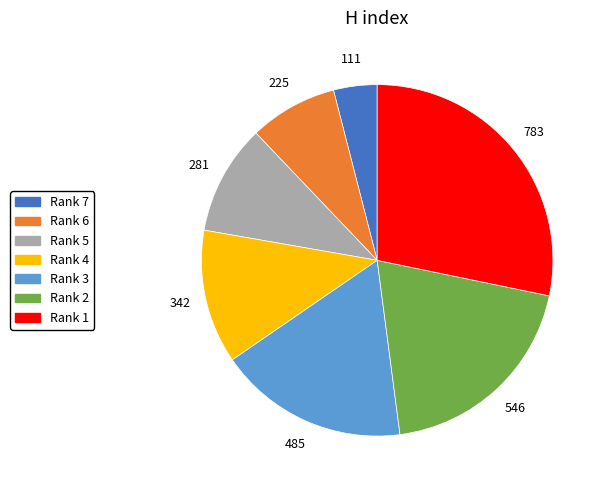

Does Rank 1 represent more than half of the total?

No